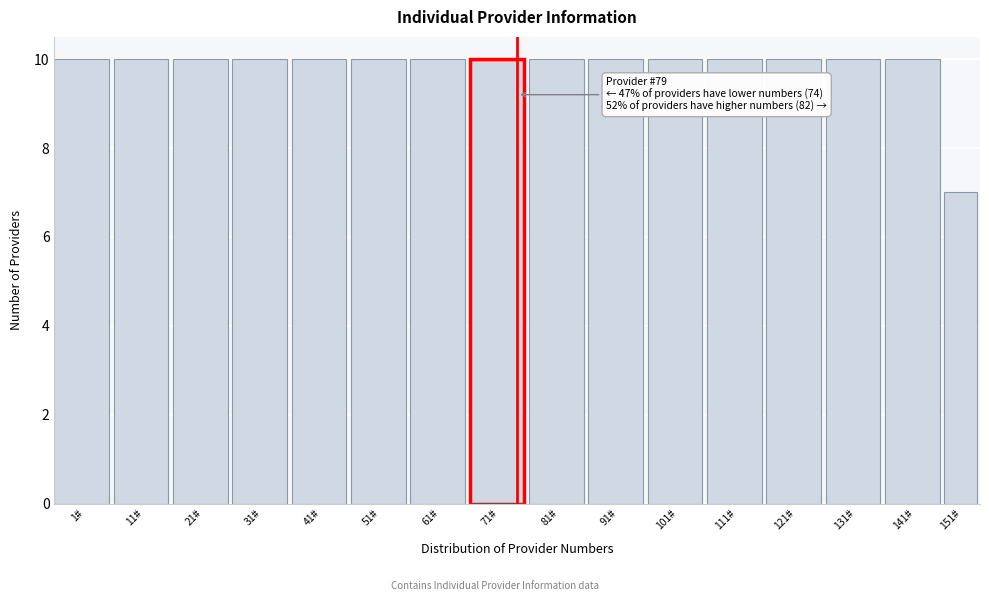

Reading left to right, list all the values displayed in this chart.

10	10	10	10	10	10	10	10	10	10	10	10	10	10	10	7